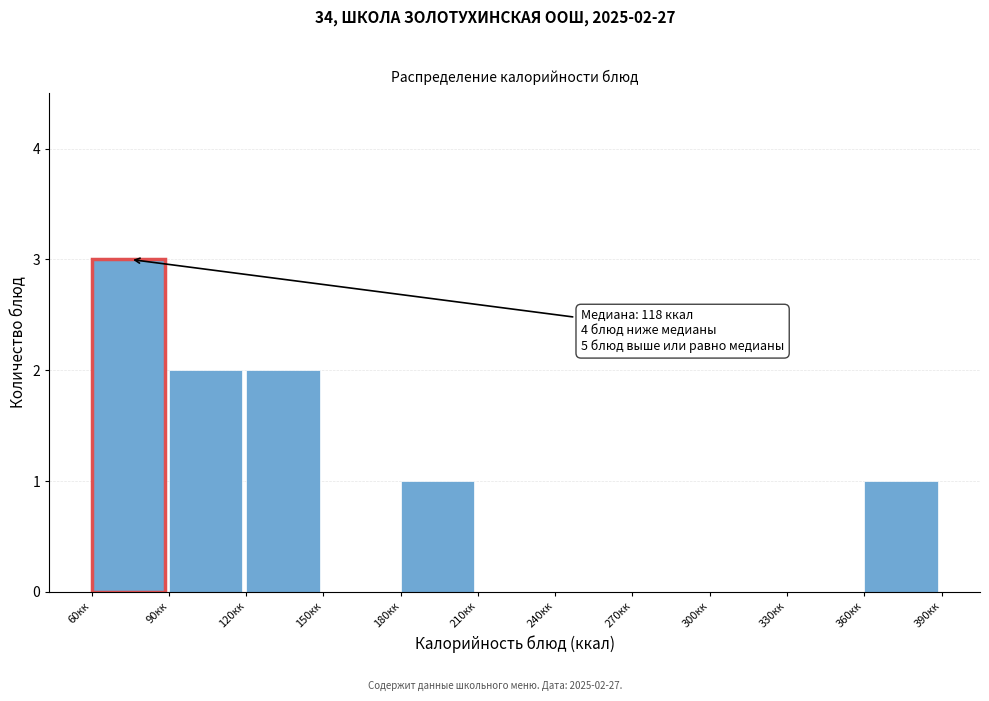

Over which range of the x-axis is the bar tallest?

60 to 90